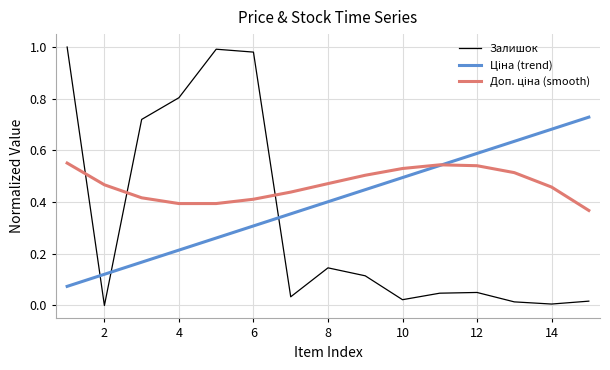

Which series has the widest spread of values?

Залишок